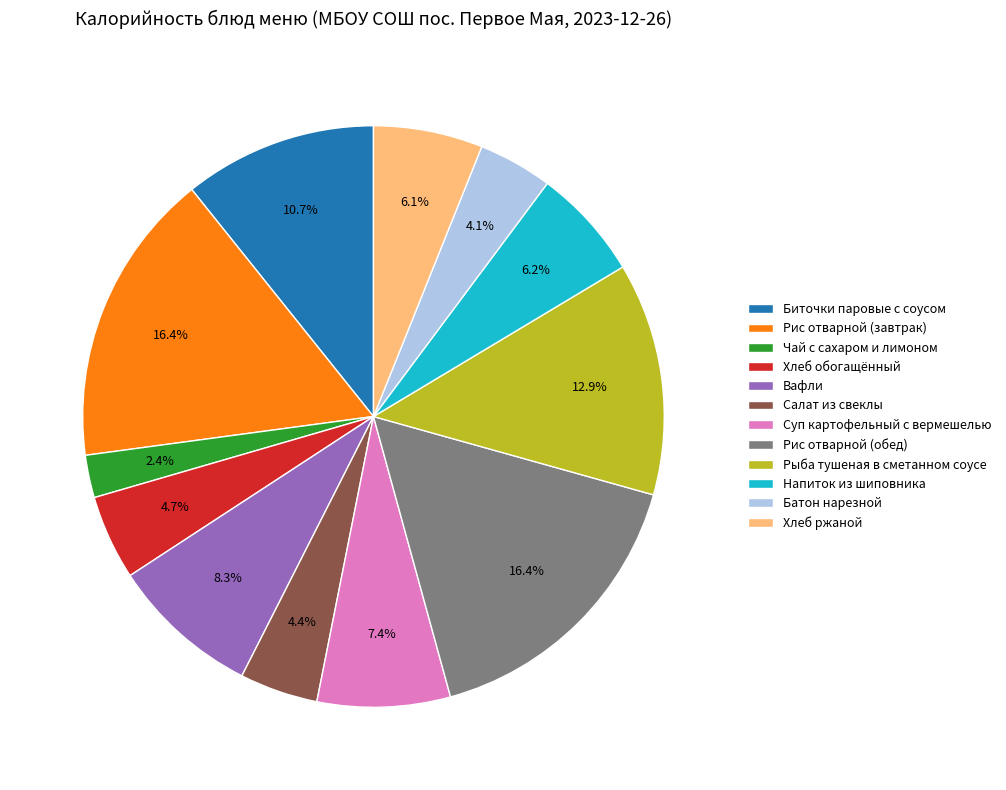

Which has a higher value, Батон нарезной or Хлеб ржаной?

Хлеб ржаной